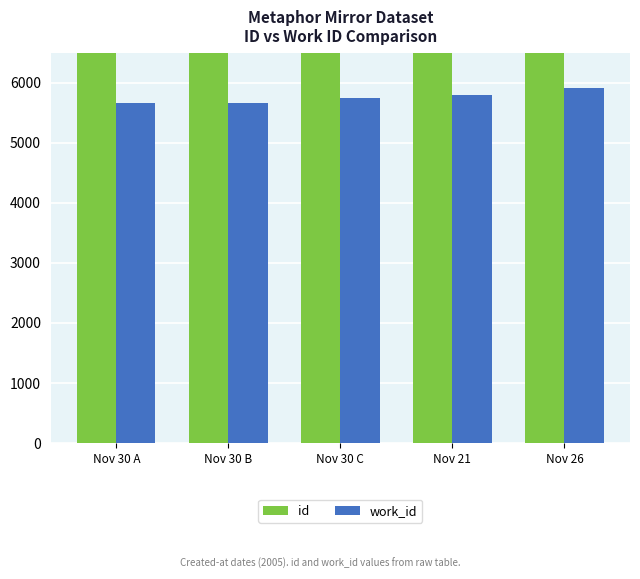

Reading right to left, what are all the values shown in this chart?

id: Nov 26=15687	Nov 21=15468	Nov 30 C=15298	Nov 30 B=15152	Nov 30 A=15150
work_id: Nov 26=5917	Nov 21=5800	Nov 30 C=5742	Nov 30 B=5663	Nov 30 A=5663